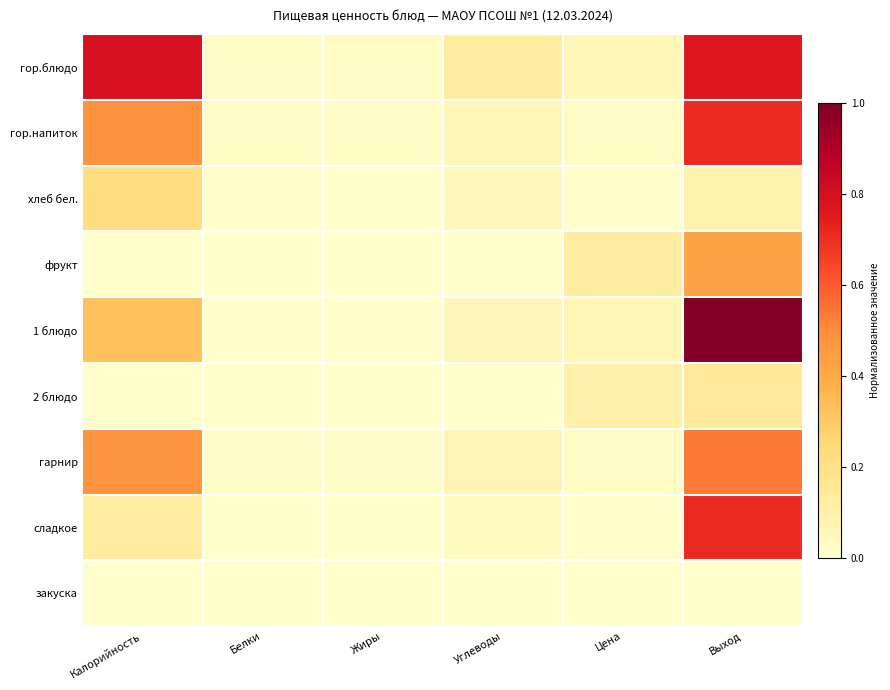

Reading left to right, extract all data points from this chart.

гор.блюдо: Калорийность=0.8	Белки=0.0	Жиры=0.0	Углеводы=0.1	Цена=0.1	Выход=0.8
гор.напиток: Калорийность=0.5	Белки=0.0	Жиры=0.0	Углеводы=0.1	Цена=0.0	Выход=0.7
хлеб бел.: Калорийность=0.2	Белки=0.0	Жиры=0.0	Углеводы=0.0	Цена=0.0	Выход=0.1
фрукт: Калорийность=0.0	Белки=0.0	Жиры=0.0	Углеводы=0.0	Цена=0.1	Выход=0.4
1 блюдо: Калорийность=0.3	Белки=0.0	Жиры=0.0	Углеводы=0.1	Цена=0.1	Выход=1.0
2 блюдо: Калорийность=0.0	Белки=0.0	Жиры=0.0	Углеводы=0.0	Цена=0.1	Выход=0.1
гарнир: Калорийность=0.5	Белки=0.0	Жиры=0.0	Углеводы=0.1	Цена=0.0	Выход=0.5
сладкое: Калорийность=0.1	Белки=0.0	Жиры=0.0	Углеводы=0.0	Цена=0.0	Выход=0.7
закуска: Калорийность=0.0	Белки=0.0	Жиры=0.0	Углеводы=0.0	Цена=0.0	Выход=0.0